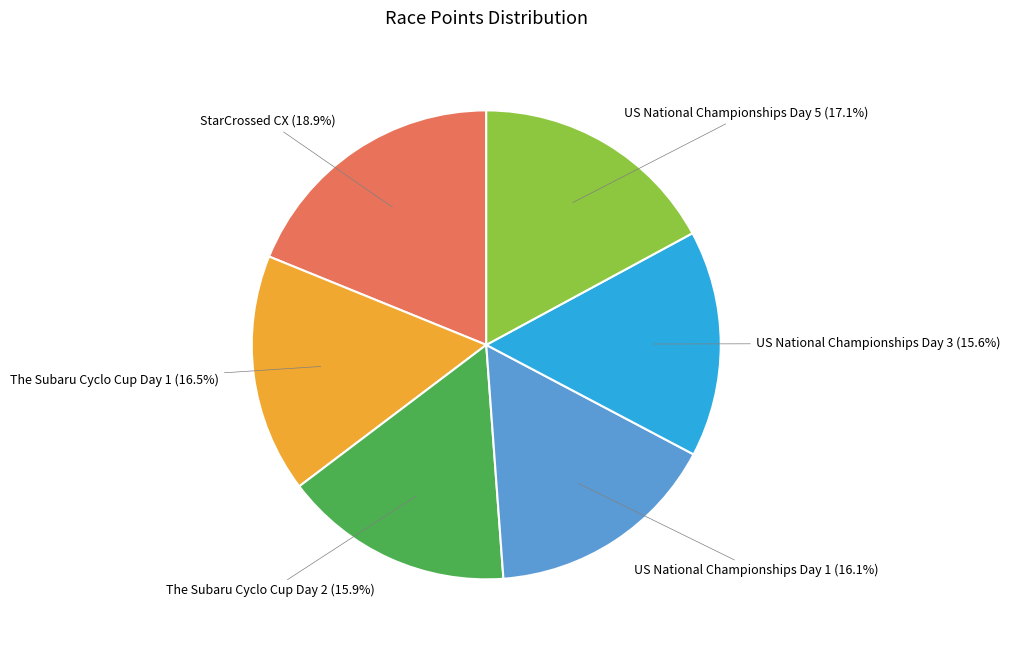

Does any single category account for the majority?

No